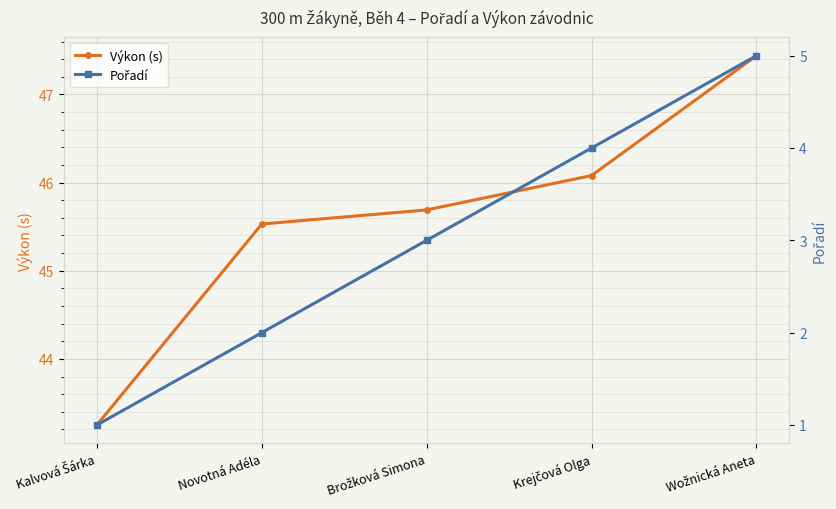

What position from the right is Krejčová Olga?

2